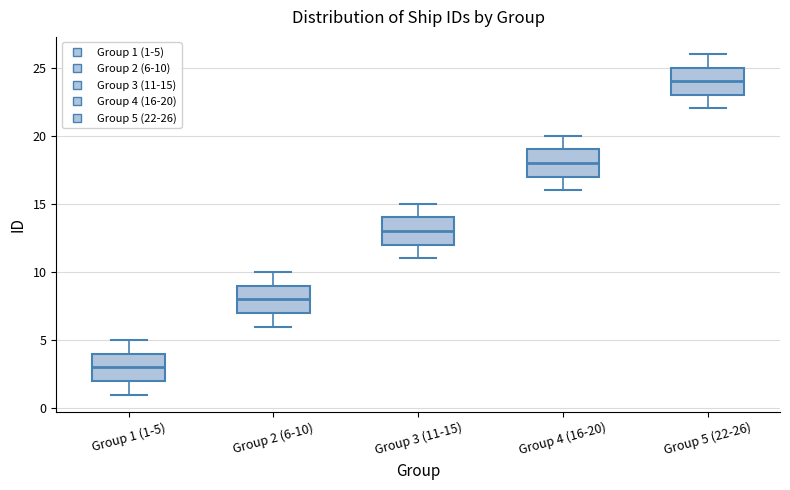

Which box has the highest median line?

Group 5 (22-26)